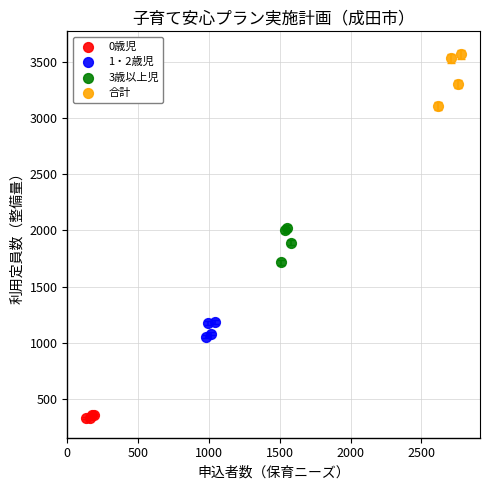

What are all the series names shown in the legend?

0歳児, 1・2歳児, 3歳以上児, 合計